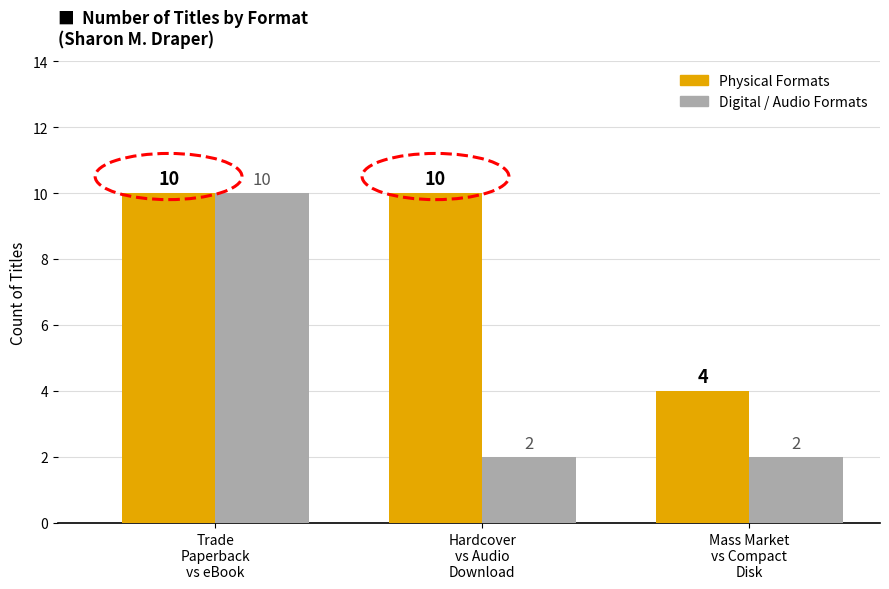

What is the spread (max minus min) of values at Mass Market
vs Compact
Disk?

2